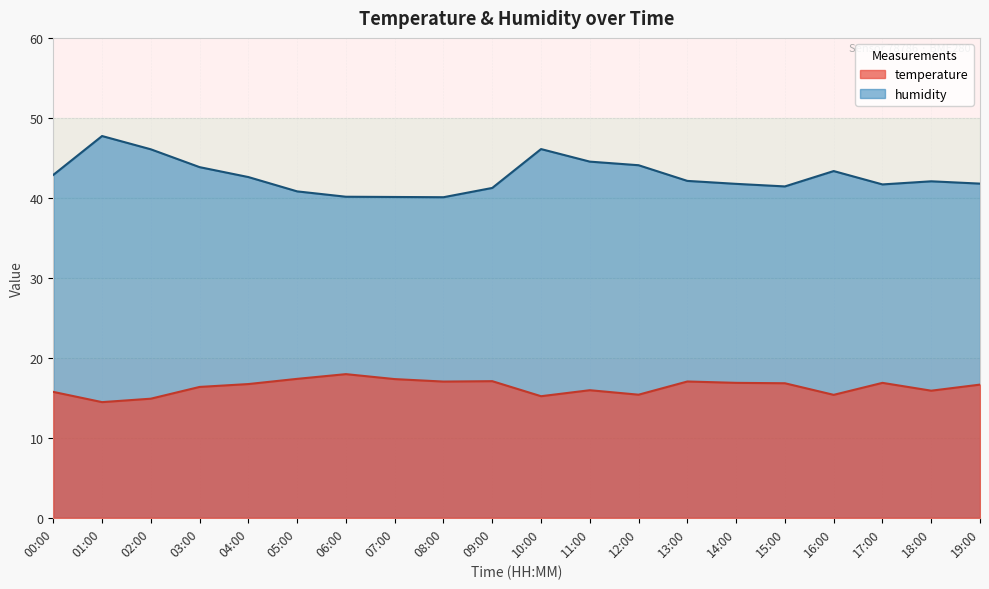

Is the value of humidity at 10:00 greater than the value of temperature at 05:00?

Yes